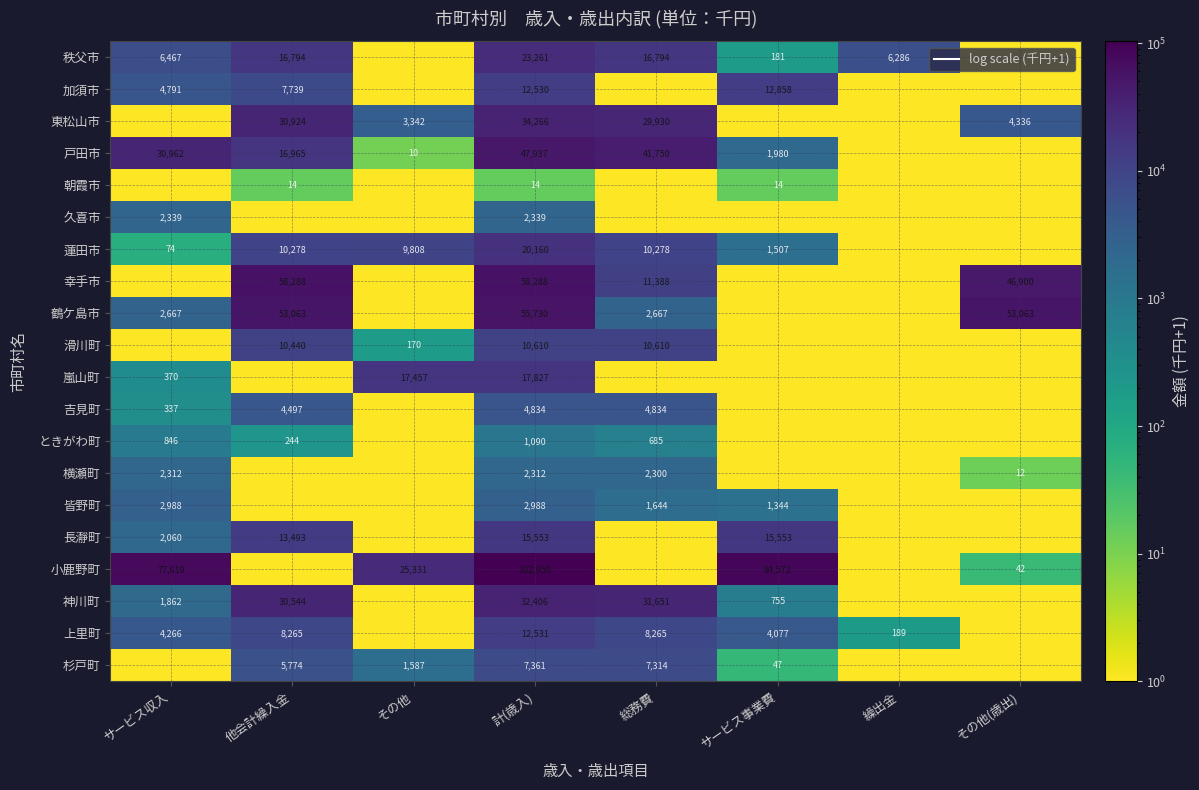

The 戸田市 series shows 41750 at 総務費. True or false?

True